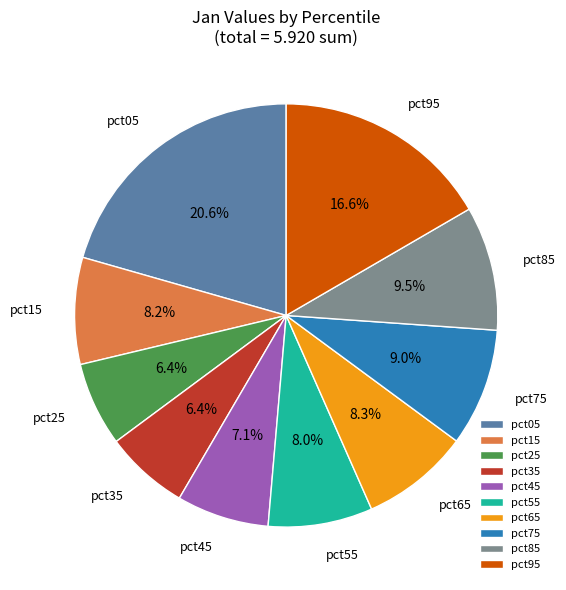

To the nearest percent, what is the difference between the largest and smallest slice percentages?

14%